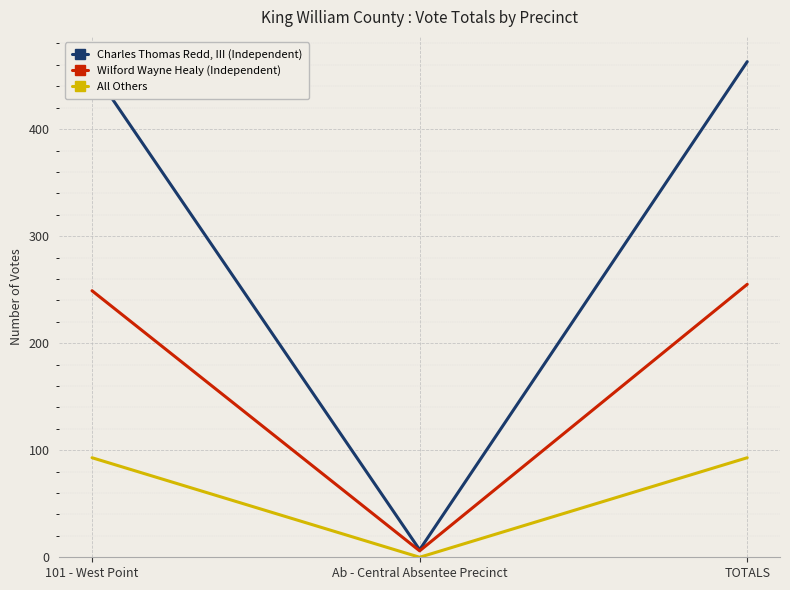

Is the value of Charles Thomas Redd, III (Independent) at TOTALS greater than the value of All Others at 101 - West Point?

Yes